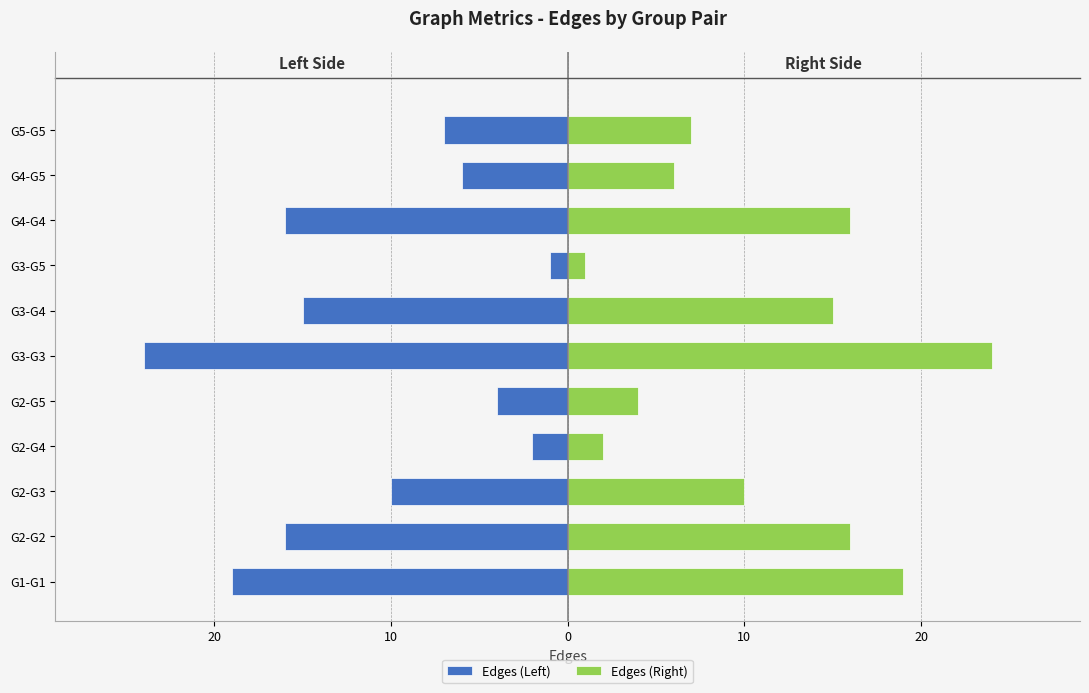

Which series has the widest spread of values?

Edges (Left)